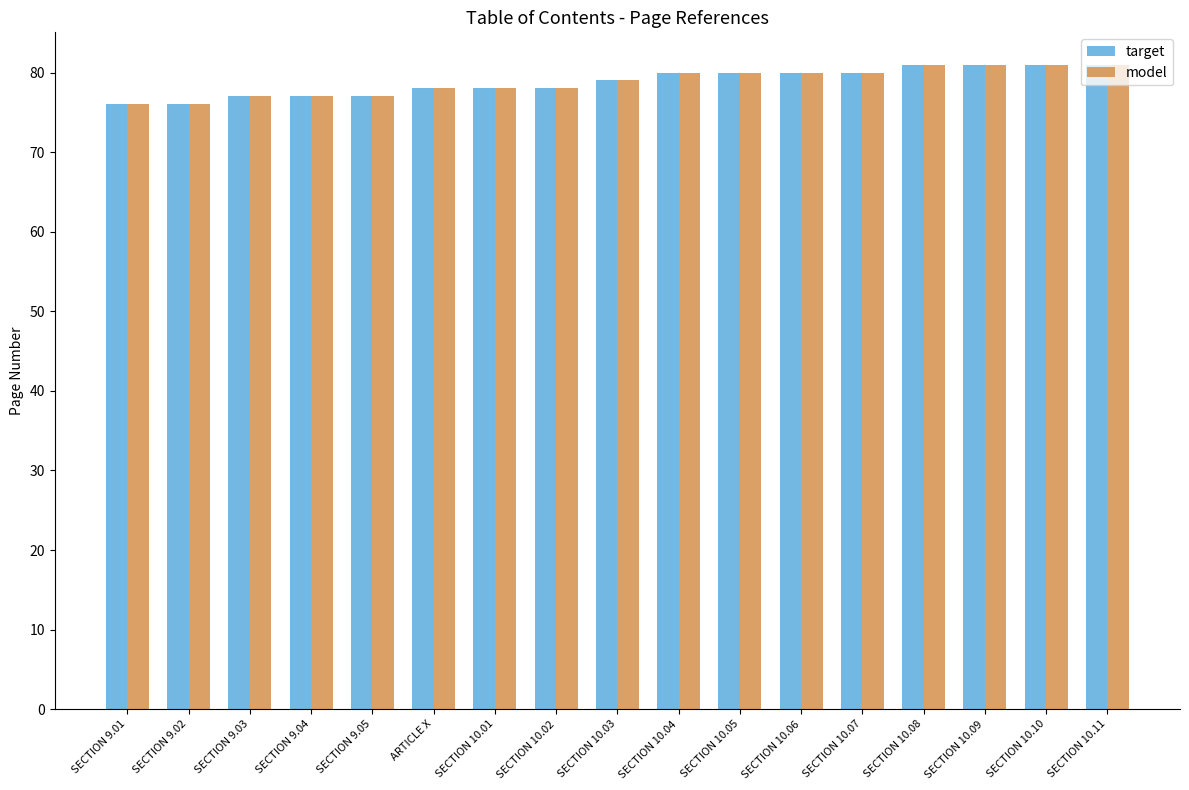

What is the average value of the target series?

79